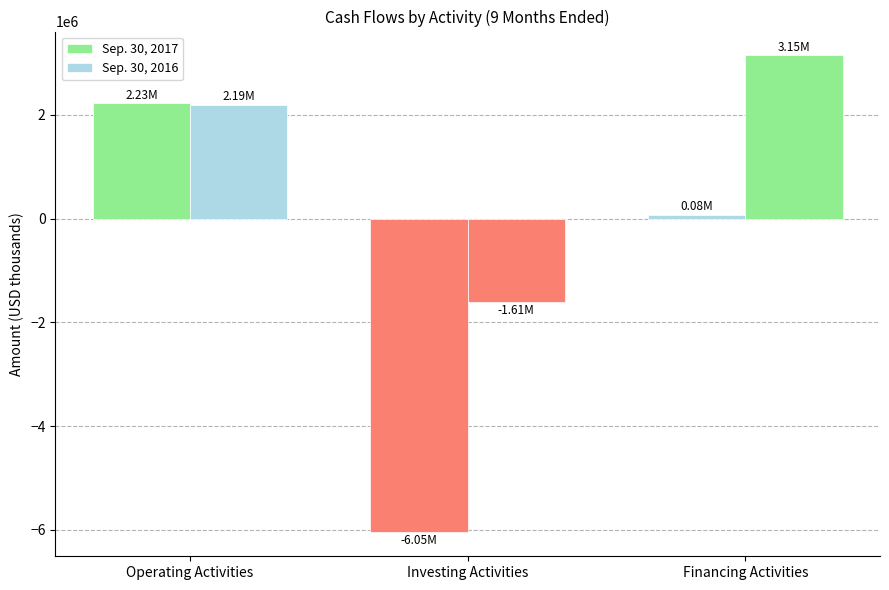

Which series has the largest total across all categories?

Sep. 30, 2016